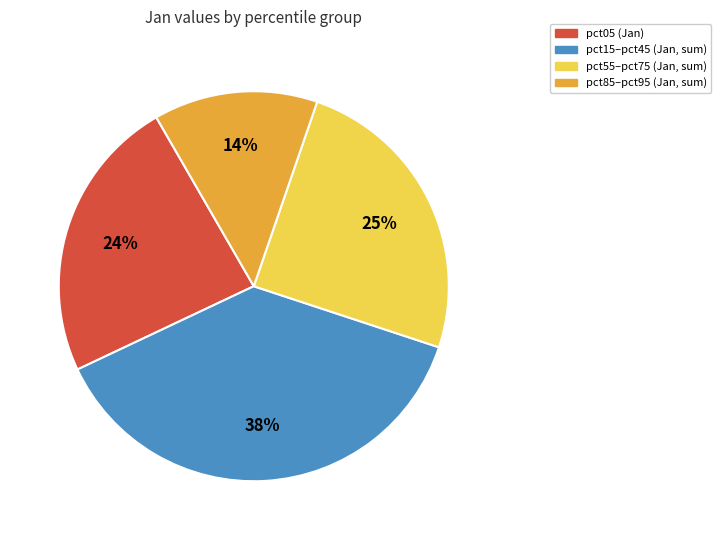

Is it true that pct55–pct75 (Jan, sum) is 25% of the pie?

True